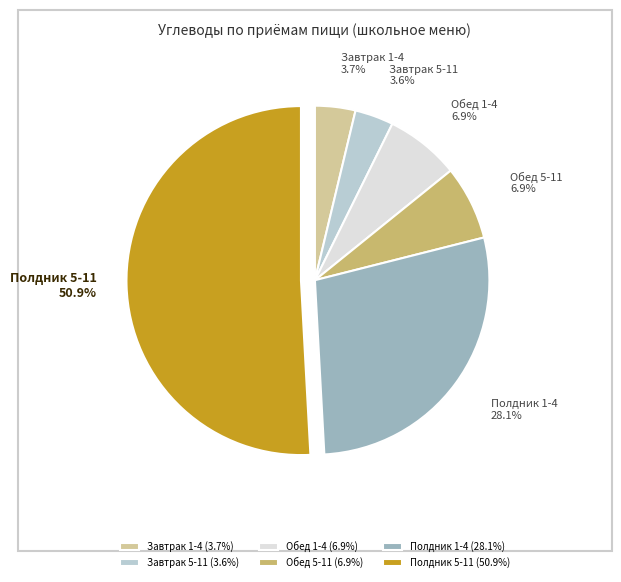

Approximately how many times larger is the value at Полдник 5-11 compared to Полдник 1-4?

1.8